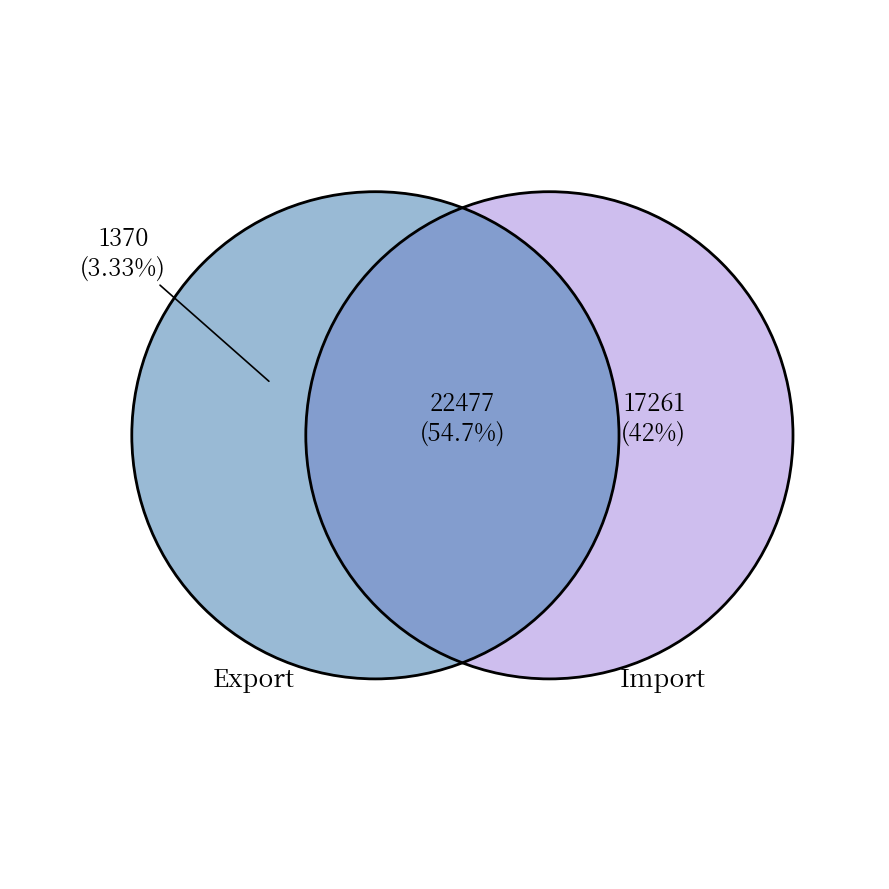

Rank the series by their maximum value, from lowest to highest.

Export (Exp=1), Import (Exp=2)